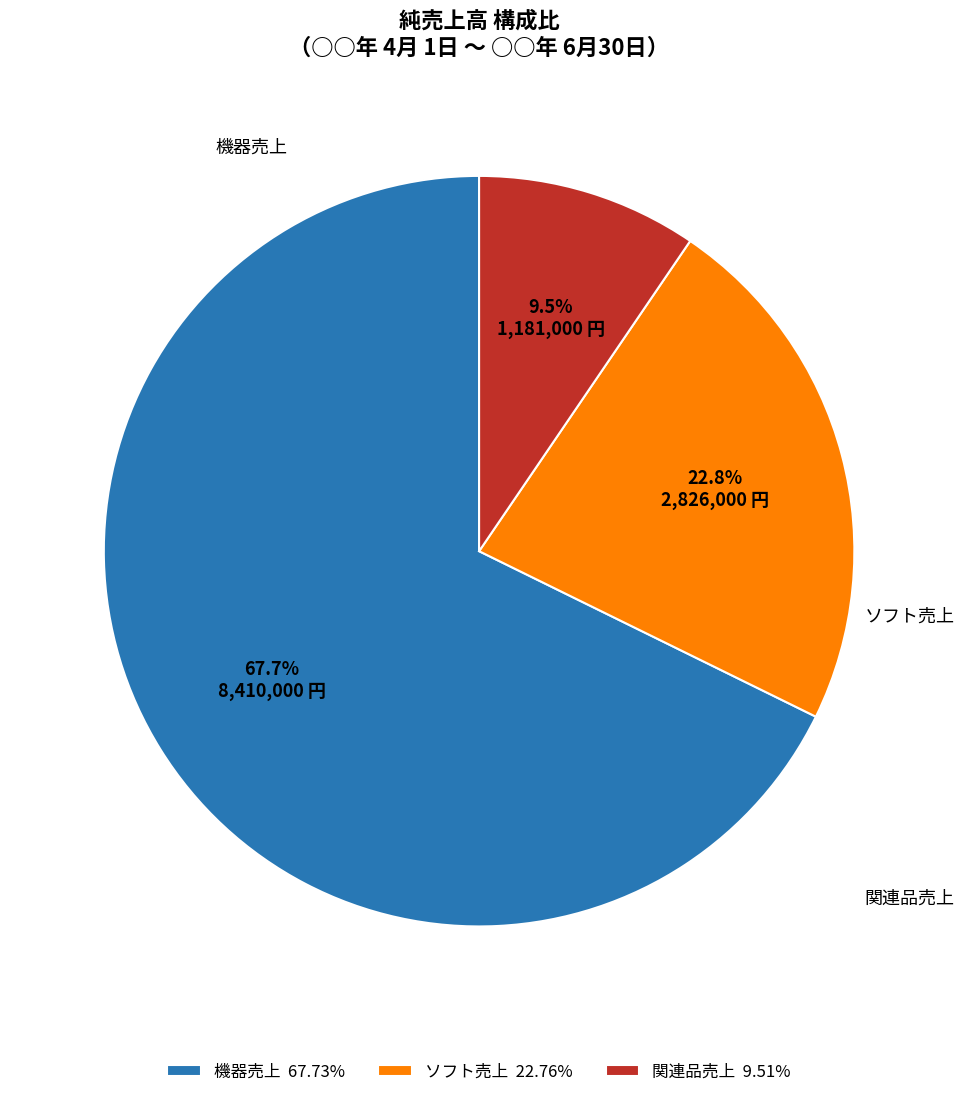

What percentage is NOT represented by 機器売上?

32.3%